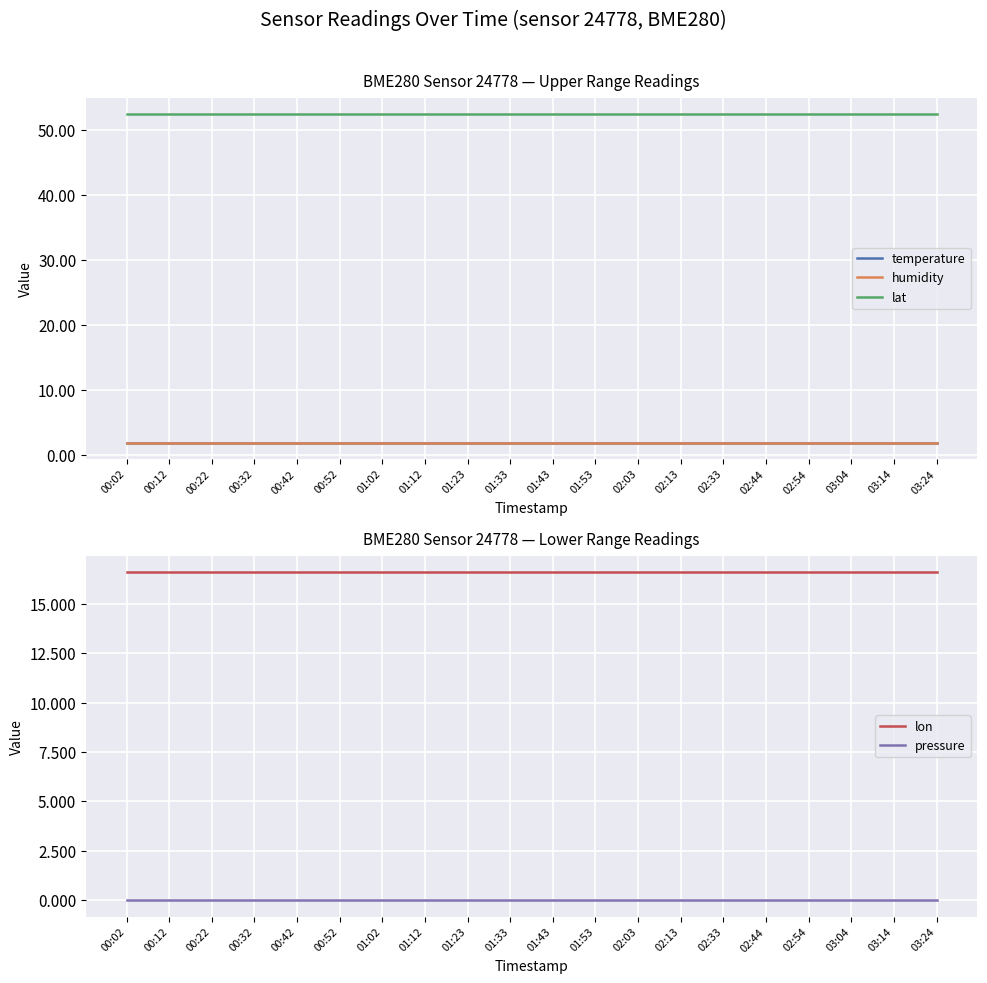

What is the spread (max minus min) of values at 02:03?

52.4